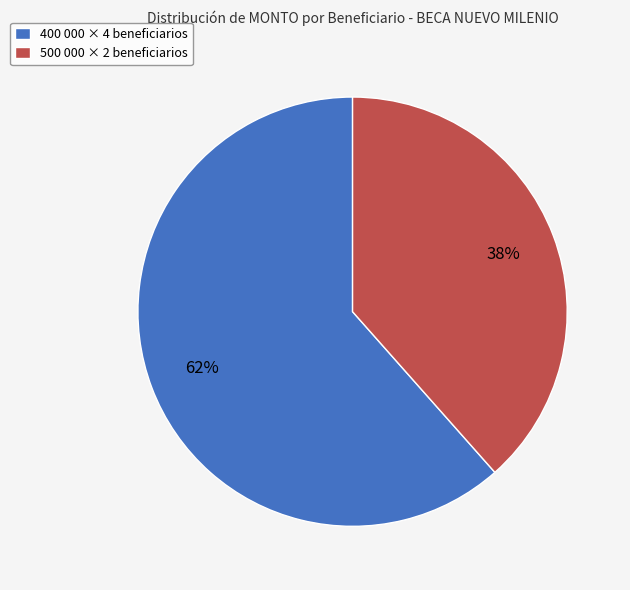

What is the ratio of the value at 500 000 × 2 beneficiarios to the value at 400 000 × 4 beneficiarios?

0.6